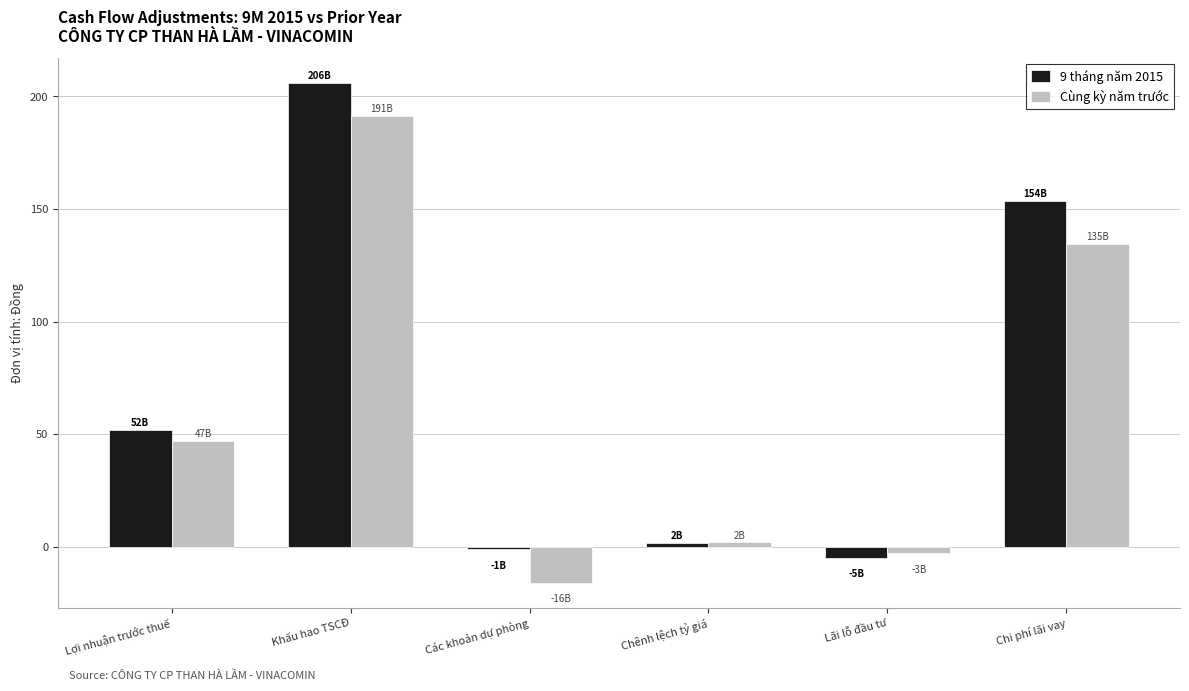

Reading left to right, list all the values displayed in this chart.

9 tháng năm 2015: Lợi nhuận trước thuế=51.8	Khấu hao TSCĐ=206.0	Các khoản dự phòng=-1.2	Chênh lệch tỷ giá=1.8	Lãi lỗ đầu tư=-4.9	Chi phí lãi vay=153.7
Cùng kỳ năm trước: Lợi nhuận trước thuế=47.0	Khấu hao TSCĐ=191.2	Các khoản dự phòng=-16.0	Chênh lệch tỷ giá=1.8	Lãi lỗ đầu tư=-2.9	Chi phí lãi vay=134.5